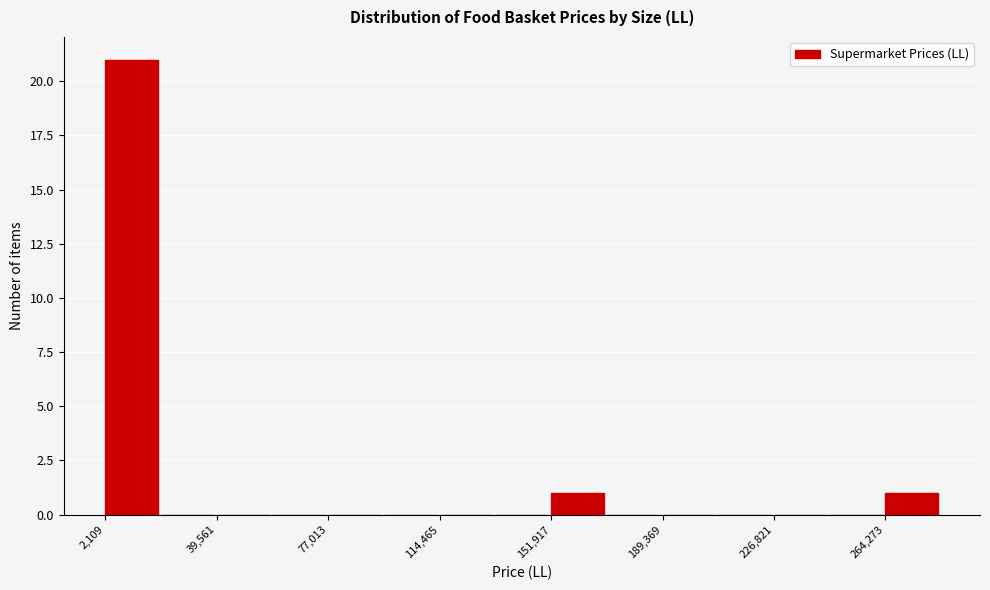

Read against the x-axis, roughly where is the centre of the tallest bar?

10000